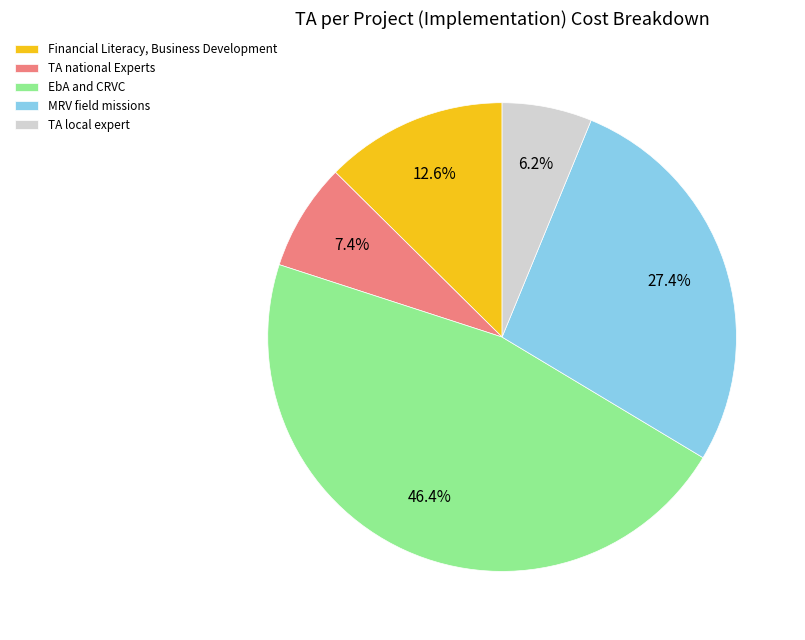

Does any single category account for the majority?

No